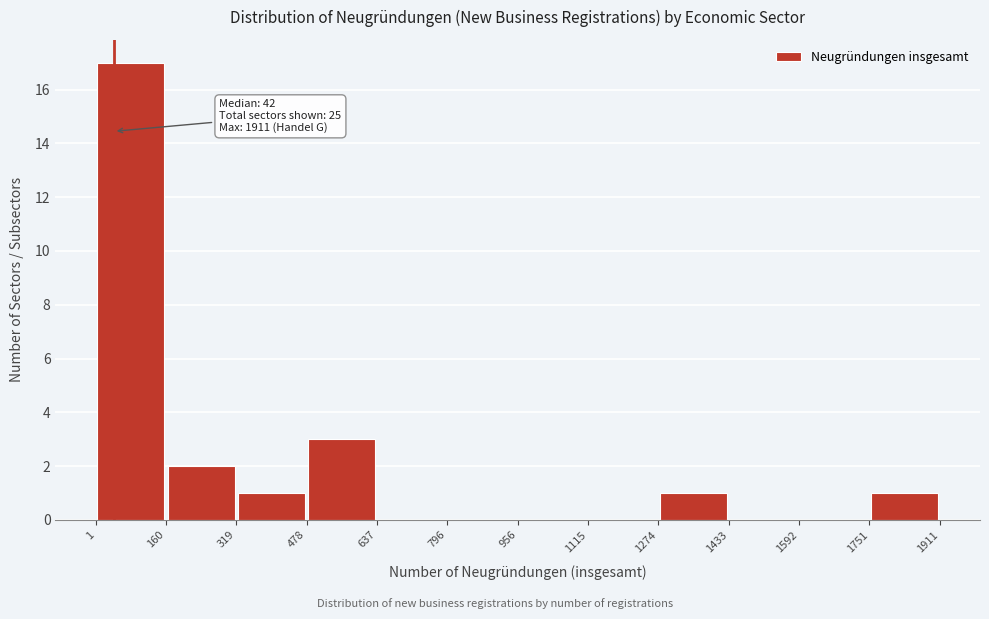

Which range on the x-axis has the tallest bar?

1 to 160